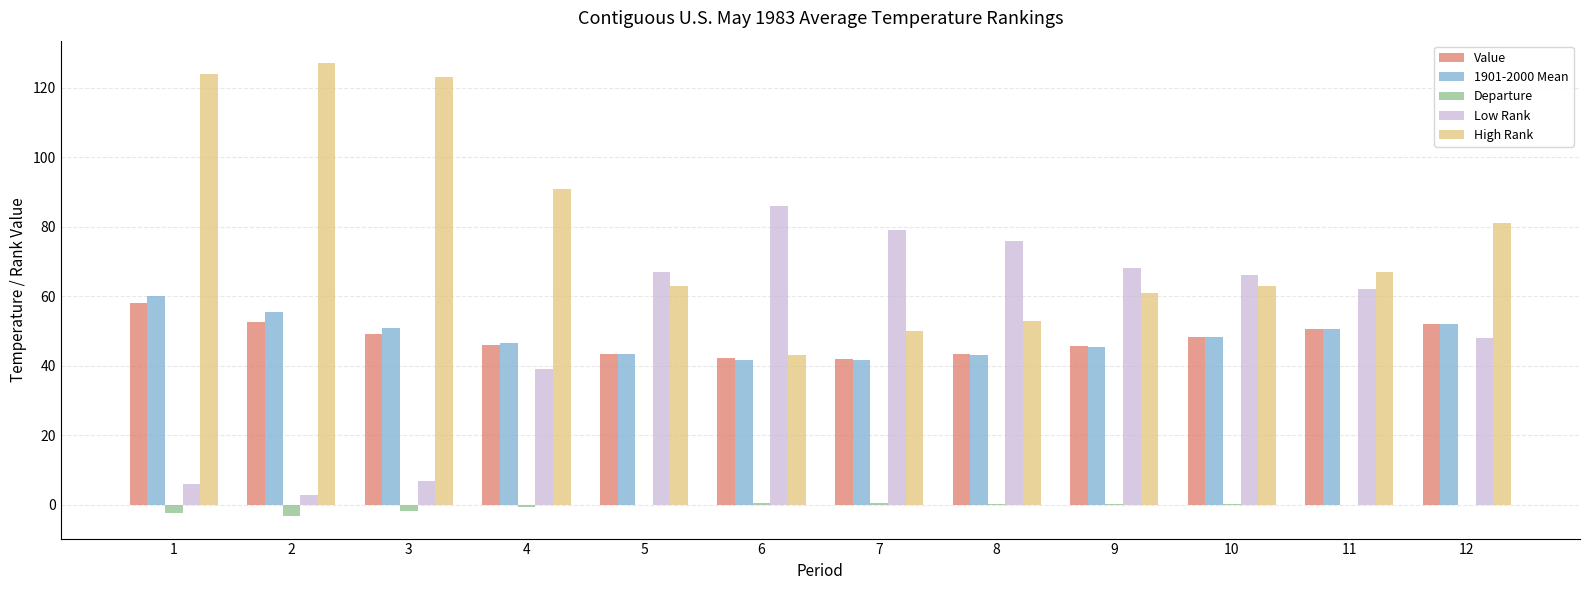

What is the highest value of the High Rank series?

127.0